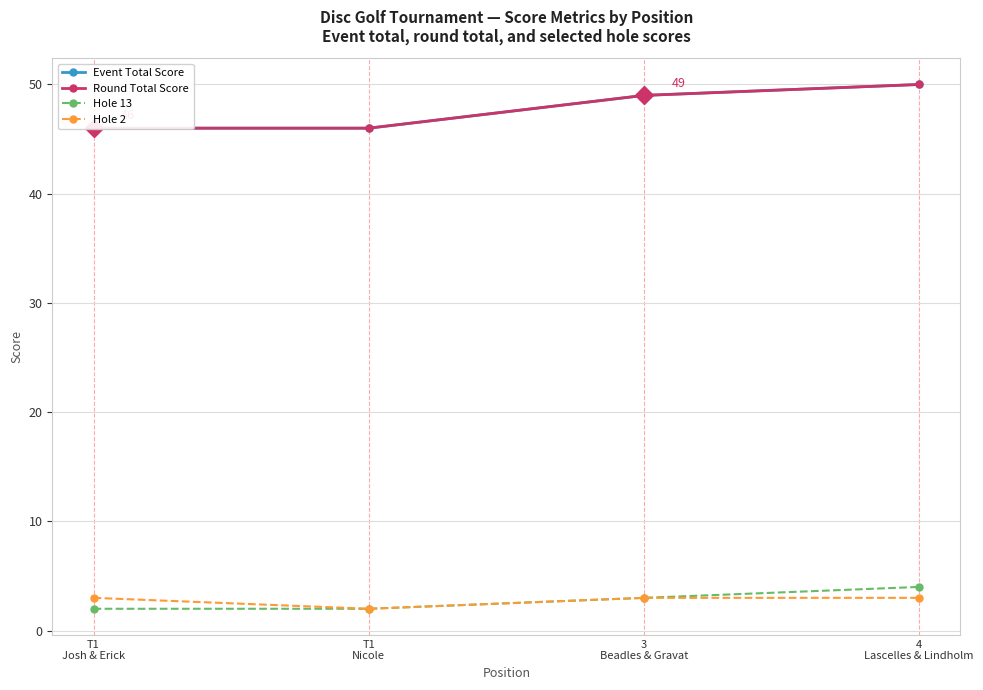

True or false: Event Total Score has more than 1 points higher than both neighbors.

False